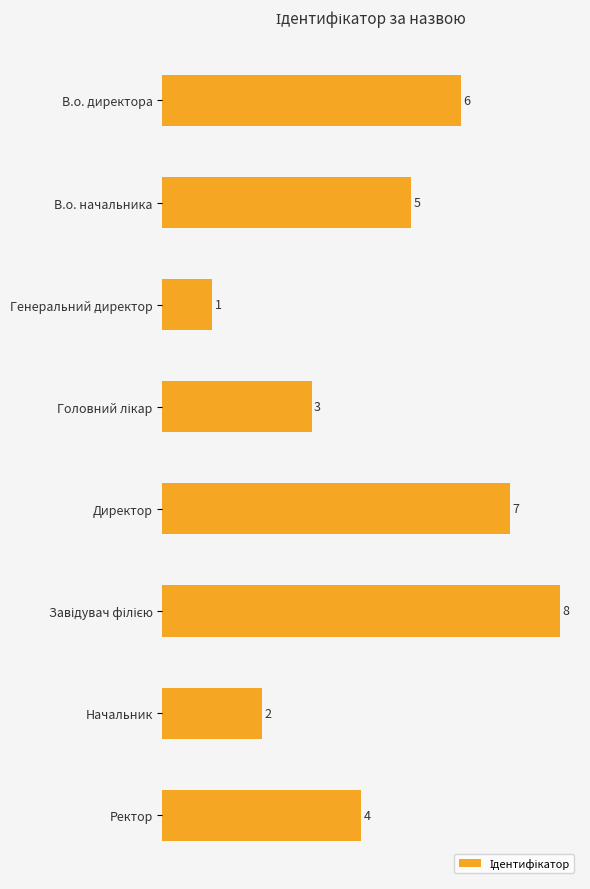

Reading top to bottom, list all the values displayed in this chart.

6	5	1	3	7	8	2	4